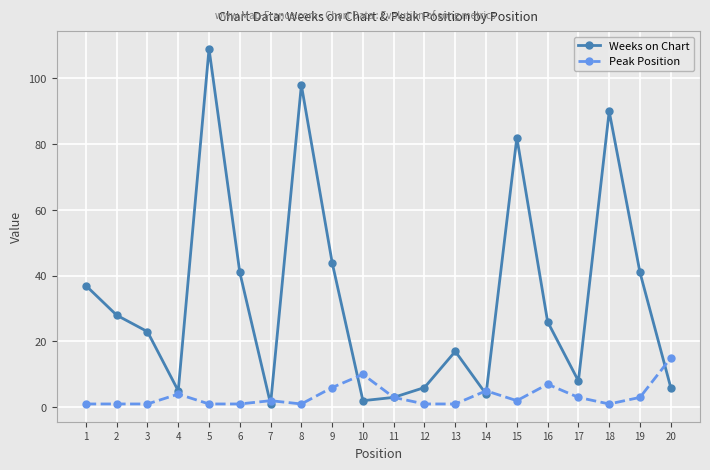

What is the total value across all series at 6?

42